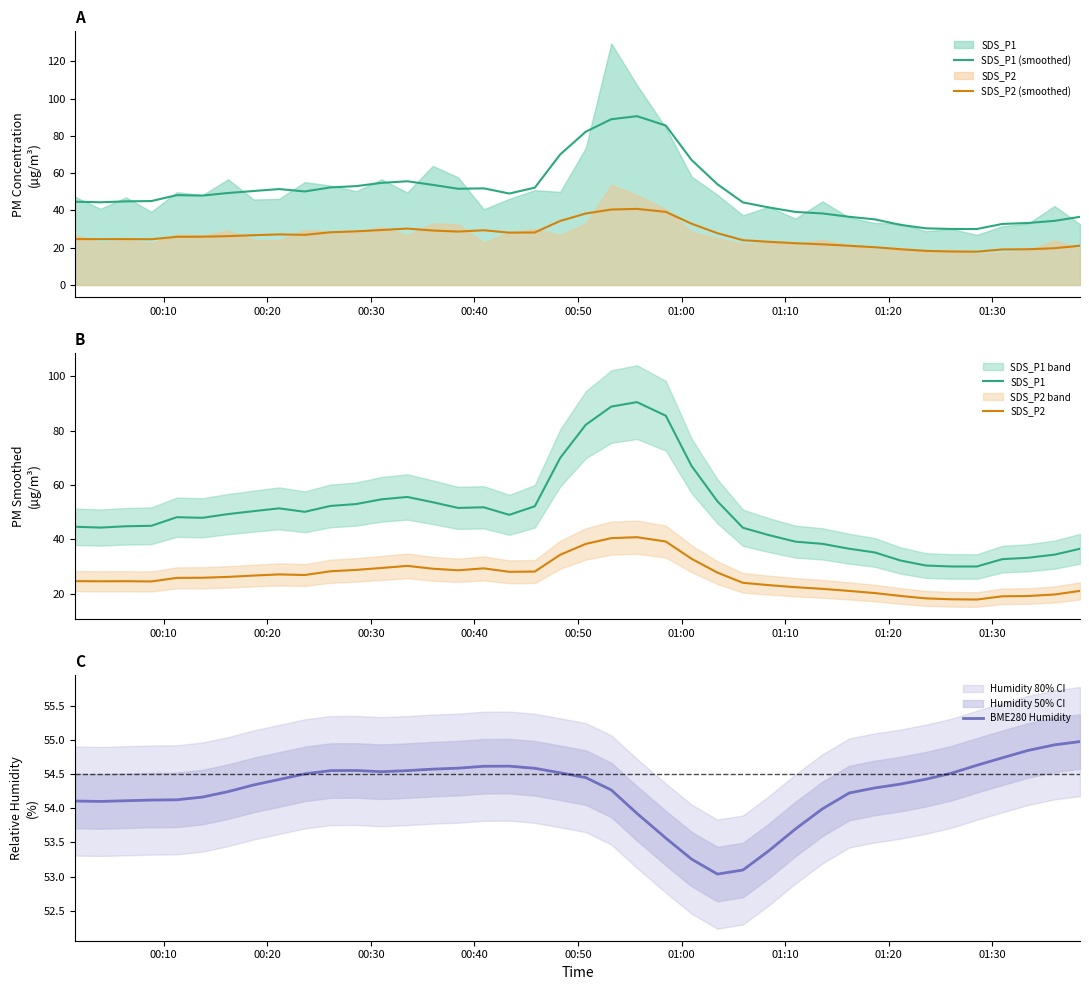

What is the value of the SDS_P2 (smoothed) point at the 34th from the left?

18.3